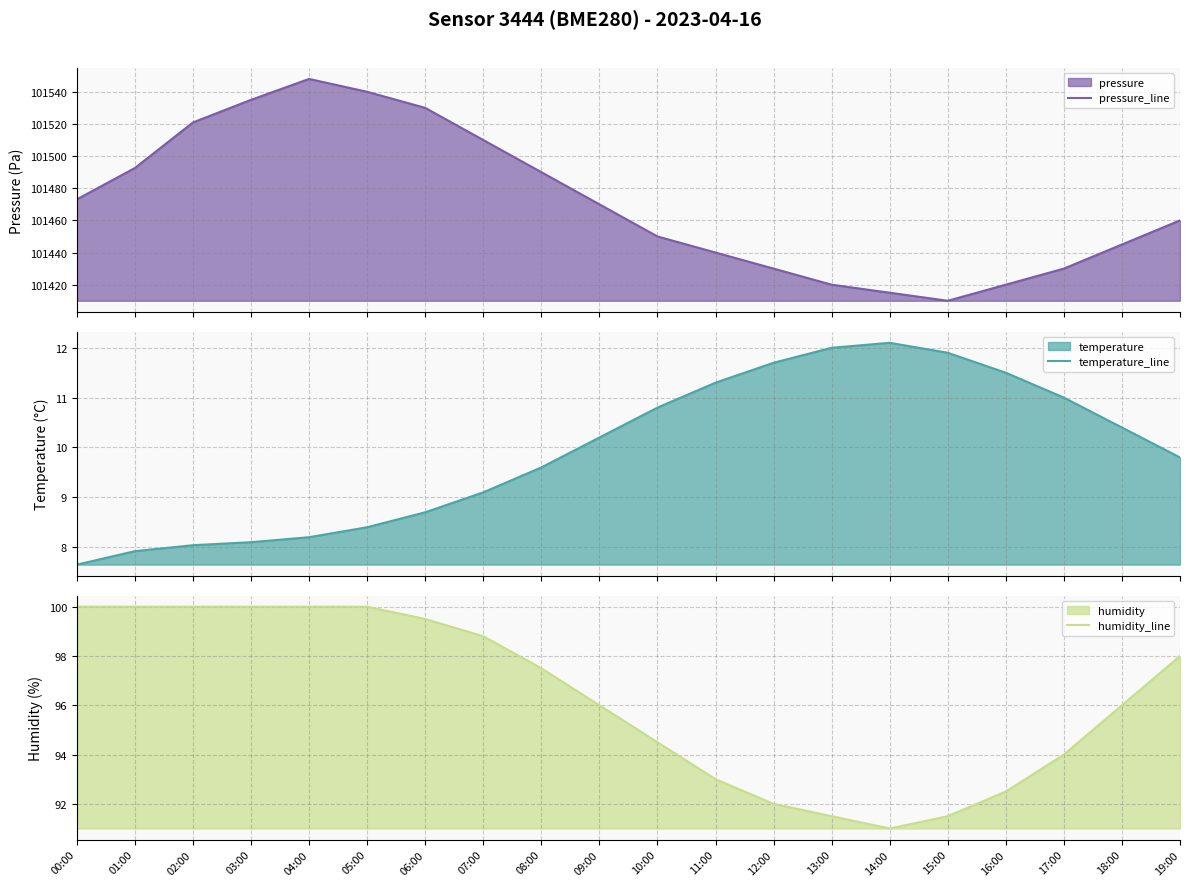

At which category is the sum across all series the highest?

04:00